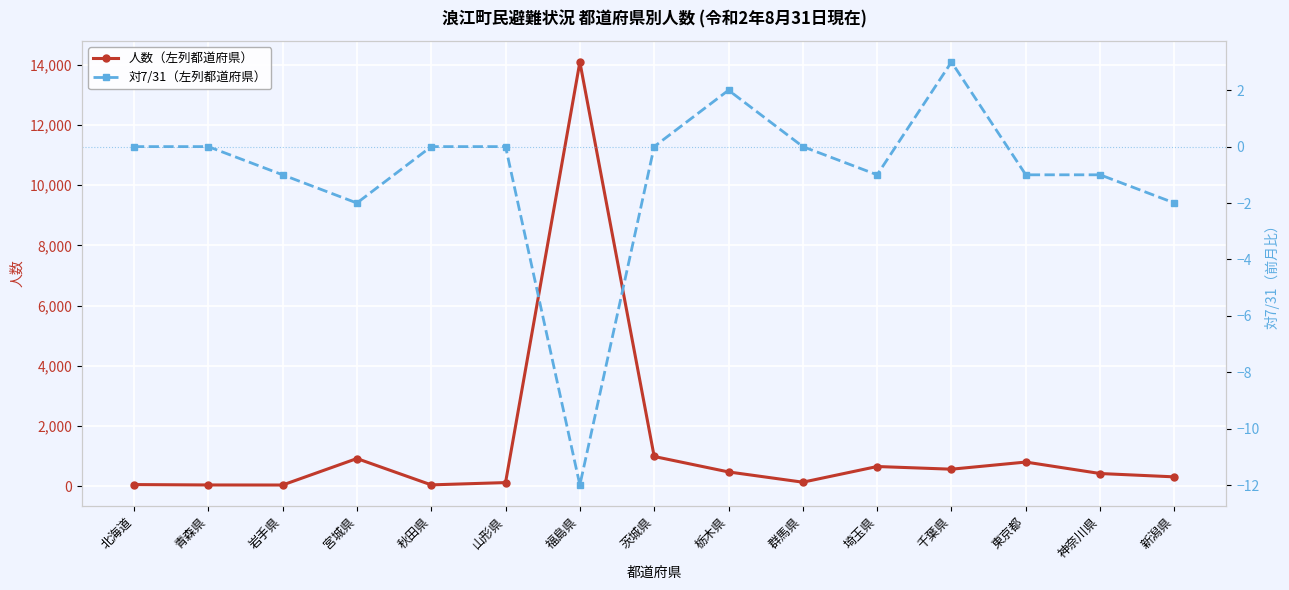

The value of 人数（左列都道府県） at 東京都 is 801. True or false?

True